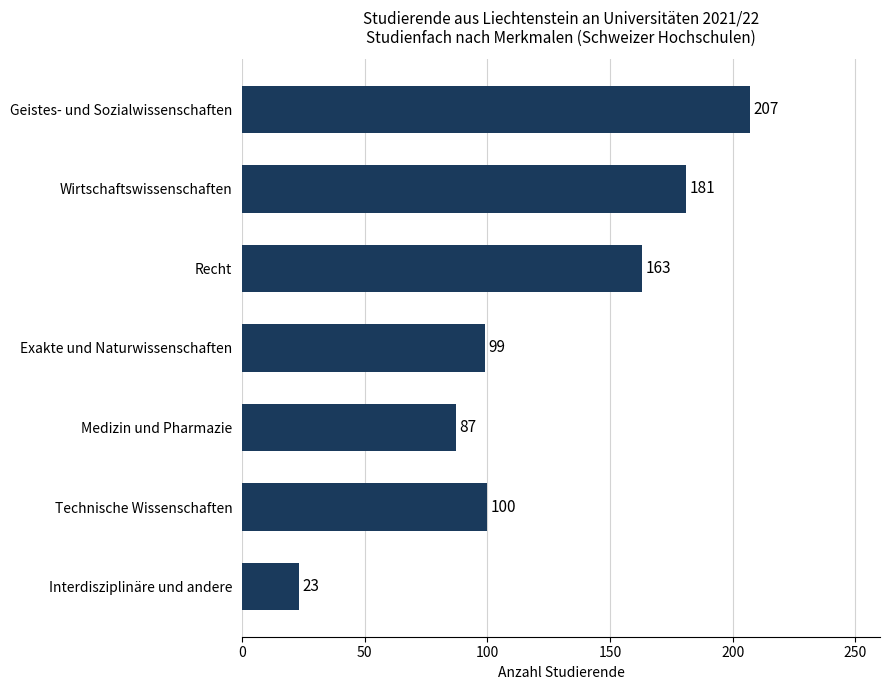

The chart shows a value of 38 at Interdisziplinäre und andere. True or false?

False